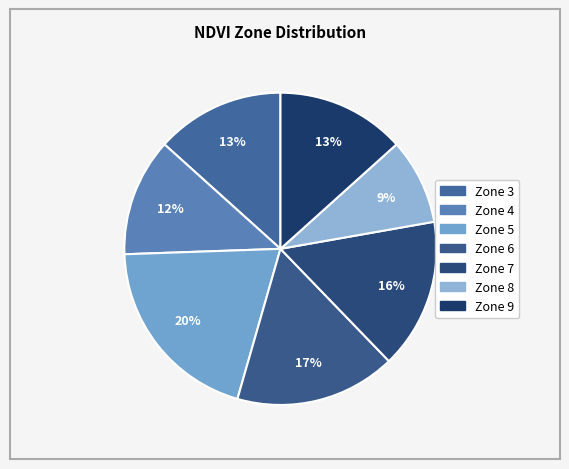

Combined, what portion of the pie is Zone 9 and Zone 4?

25.6%